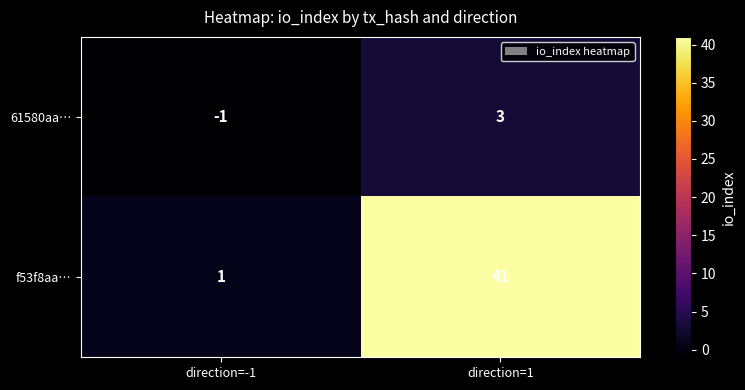

How many data points does each series have?

2